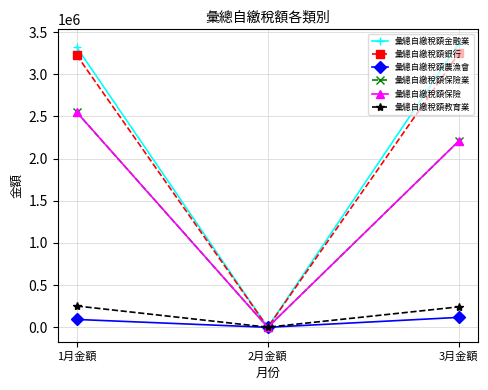

At which category is the sum across all series the highest?

1月金額